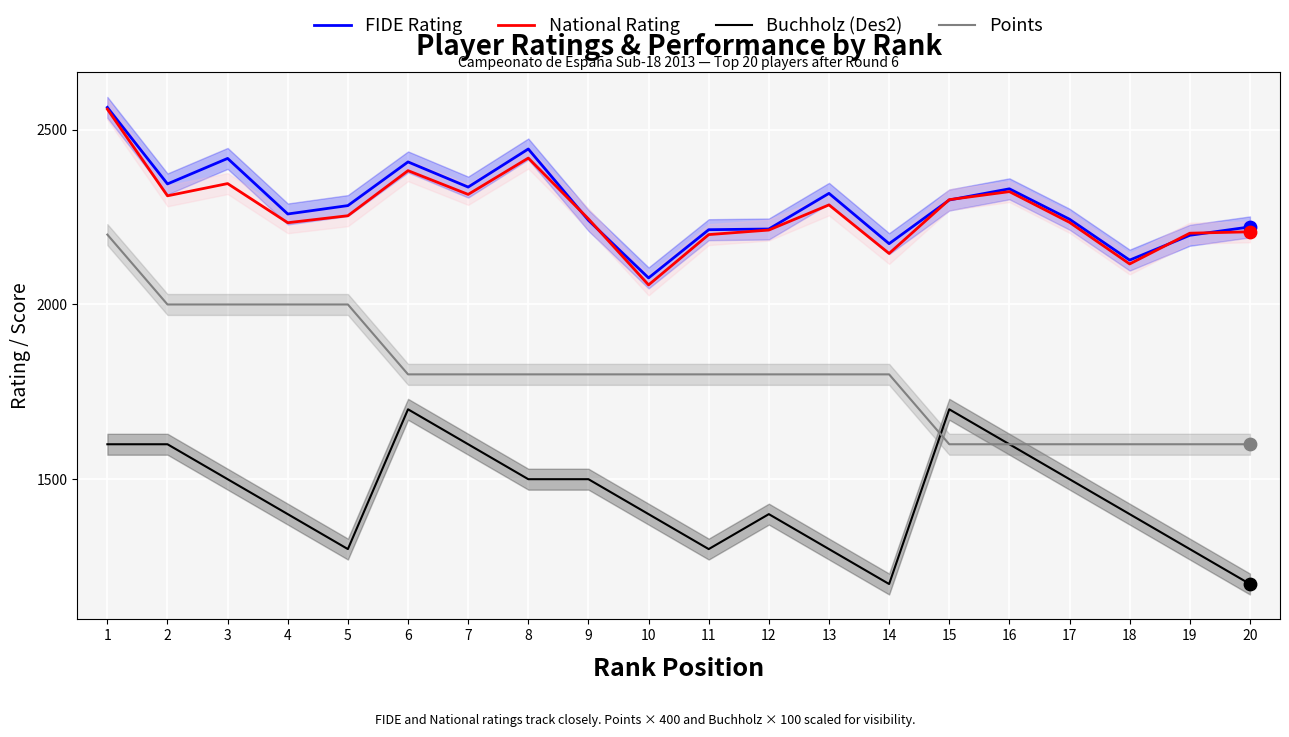

Which series contains the highest Y value?

FIDE Rating